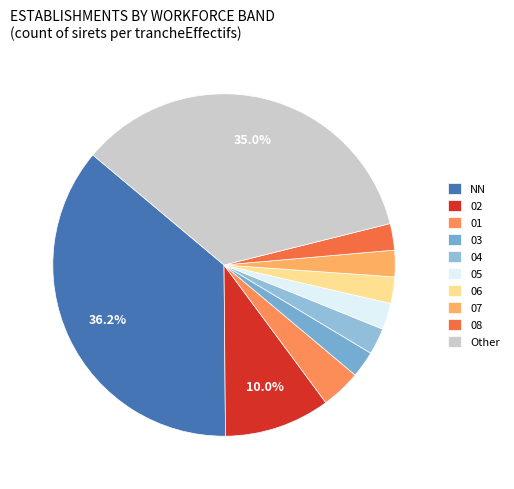

Do 08 and NN together represent more than half of the pie?

No